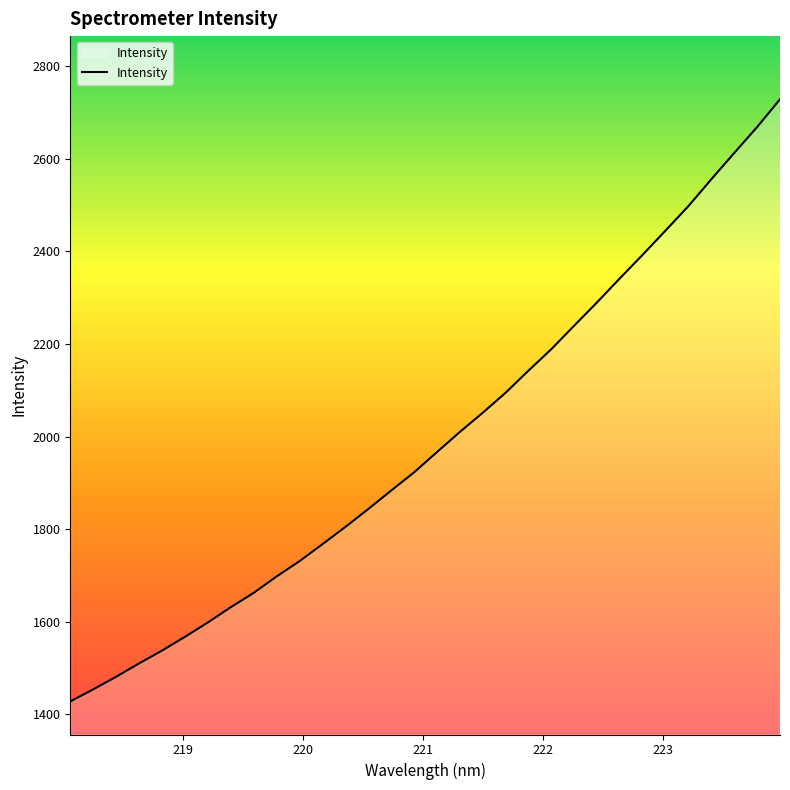

What is the maximum value shown in the chart?

2728.5